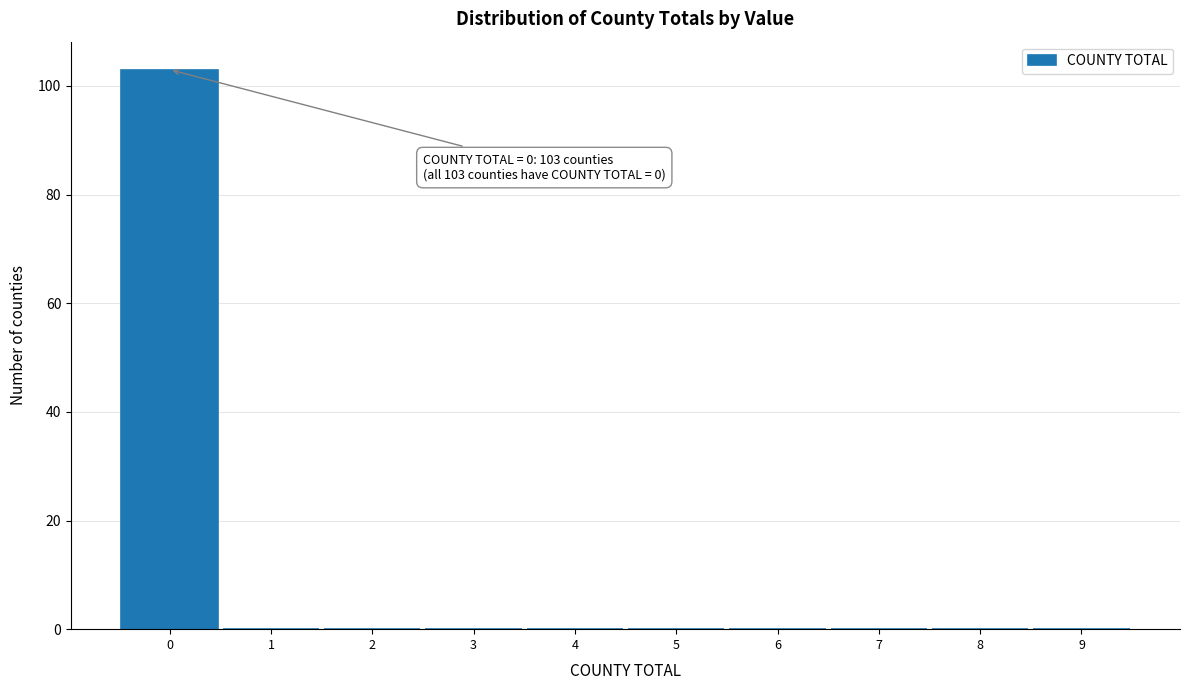

Over which range of the x-axis is the bar tallest?

-0.5 to 0.5